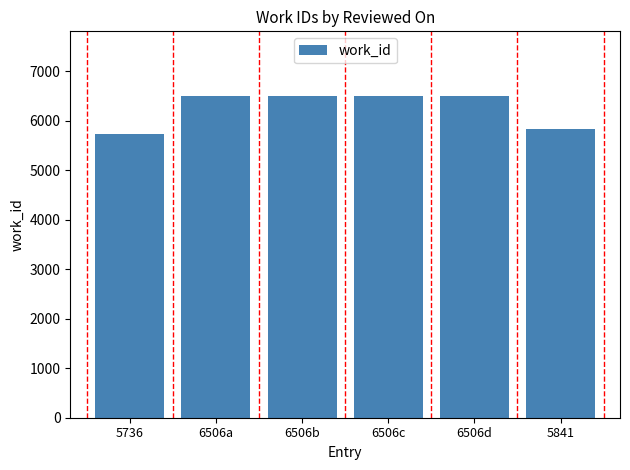

How many data points does each series have?

6